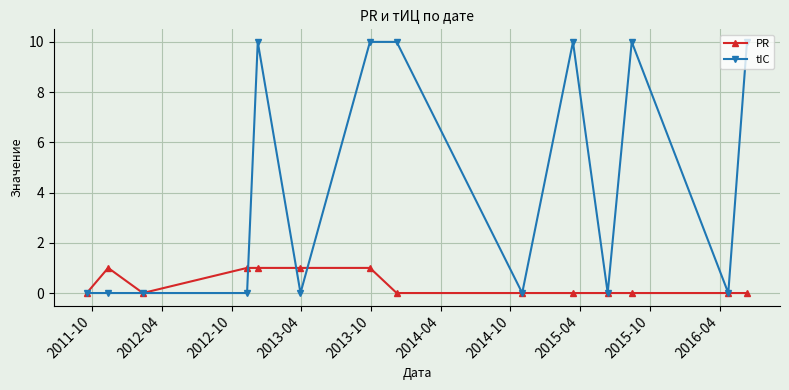

How many distinct data groups are displayed?

2